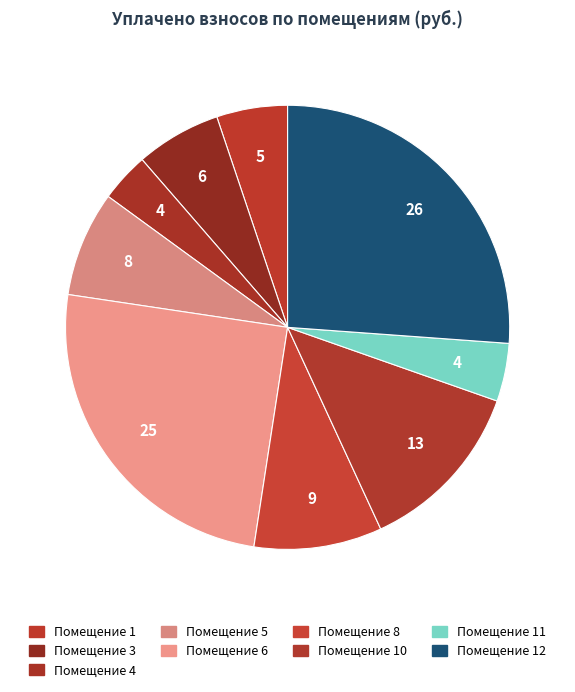

How many slices are in this pie chart?

9